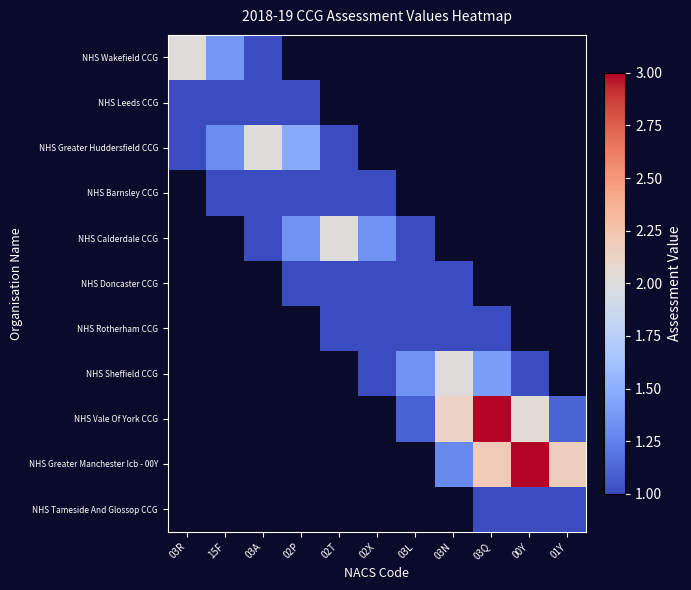

Which category has the lowest value across all series?

02T